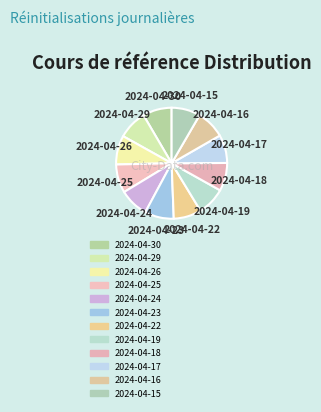

Is there a majority slice in this chart?

No